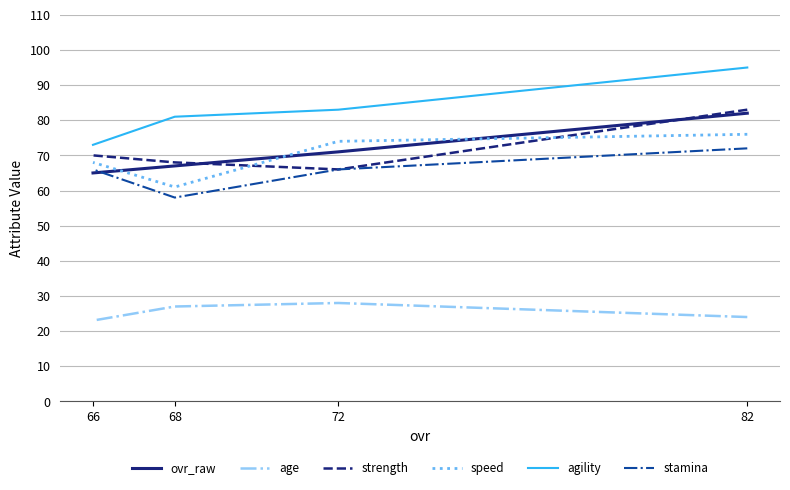

How many data points in ovr_raw are less than 71?

2